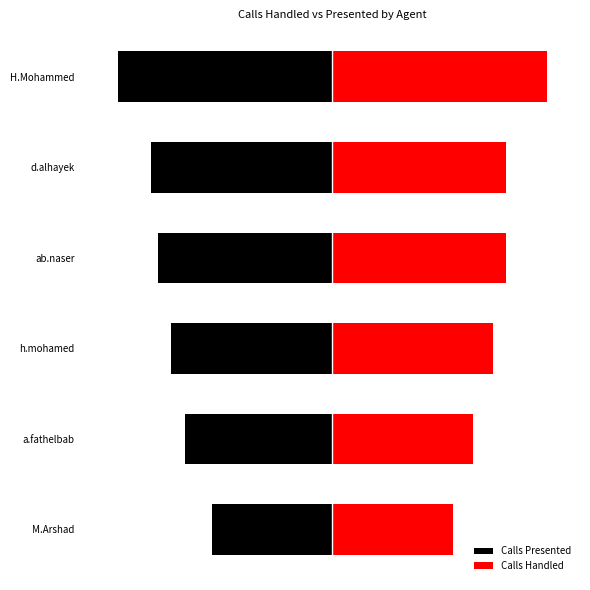

What is the smallest value displayed?

-32